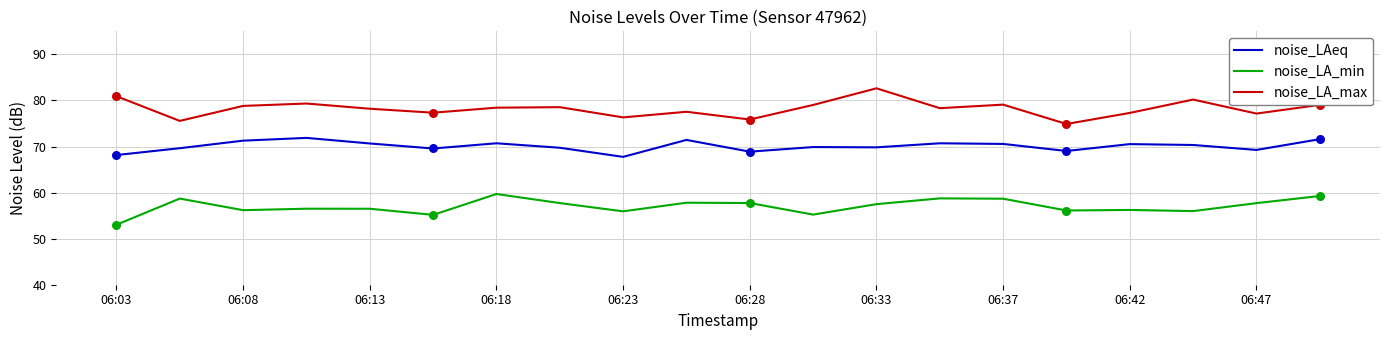

Which series has the largest total across all categories?

noise_LA_max